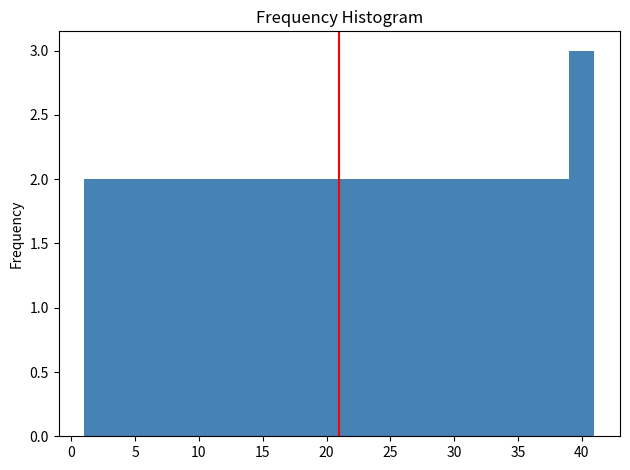

Reading left to right, list every bar in this chart as the range it spans on the x-axis followed by its height. The values are not printed on the chart, so give them approximately, as read against the axis.

1 to 3: 2
3 to 5: 2
5 to 7: 2
7 to 9: 2
9 to 11: 2
11 to 13: 2
13 to 15: 2
15 to 17: 2
17 to 19: 2
19 to 21: 2
21 to 23: 2
23 to 25: 2
25 to 27: 2
27 to 29: 2
29 to 31: 2
31 to 33: 2
33 to 35: 2
35 to 37: 2
37 to 39: 2
39 to 41: 3